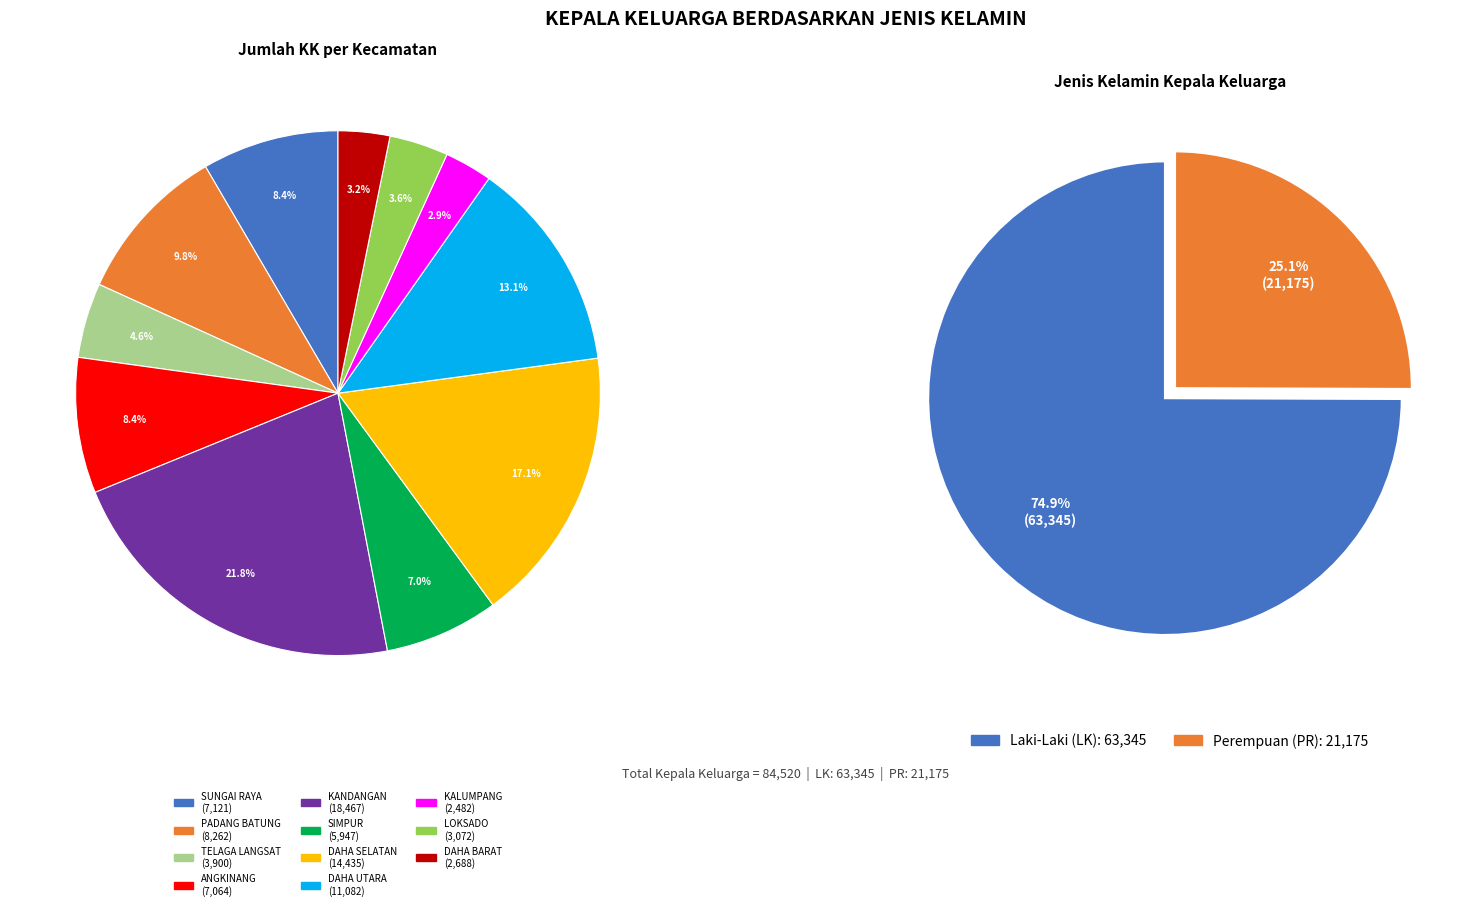

Do DAHA BARAT and PADANG BATUNG together represent more than half of the pie?

No